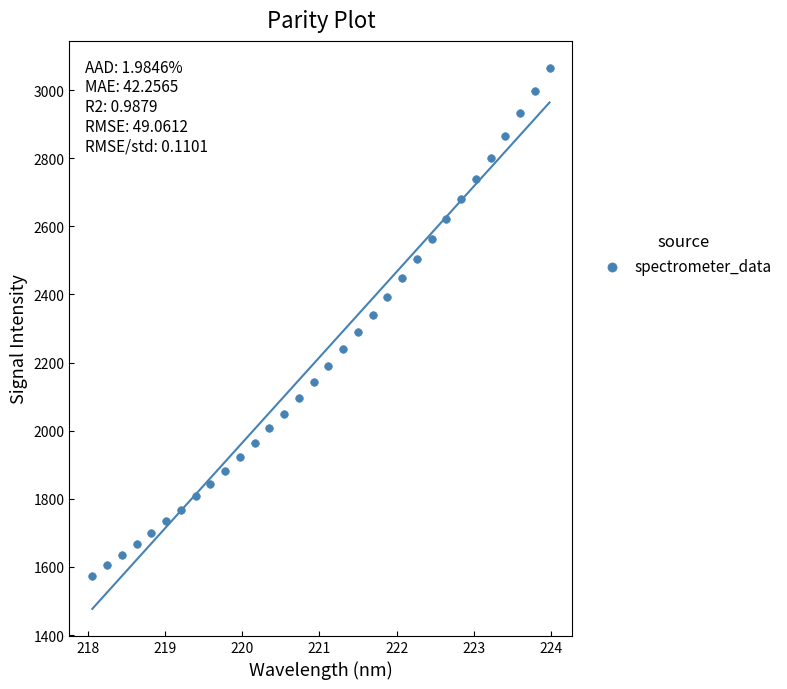

What is the range of X values (max minus min)?

5.9